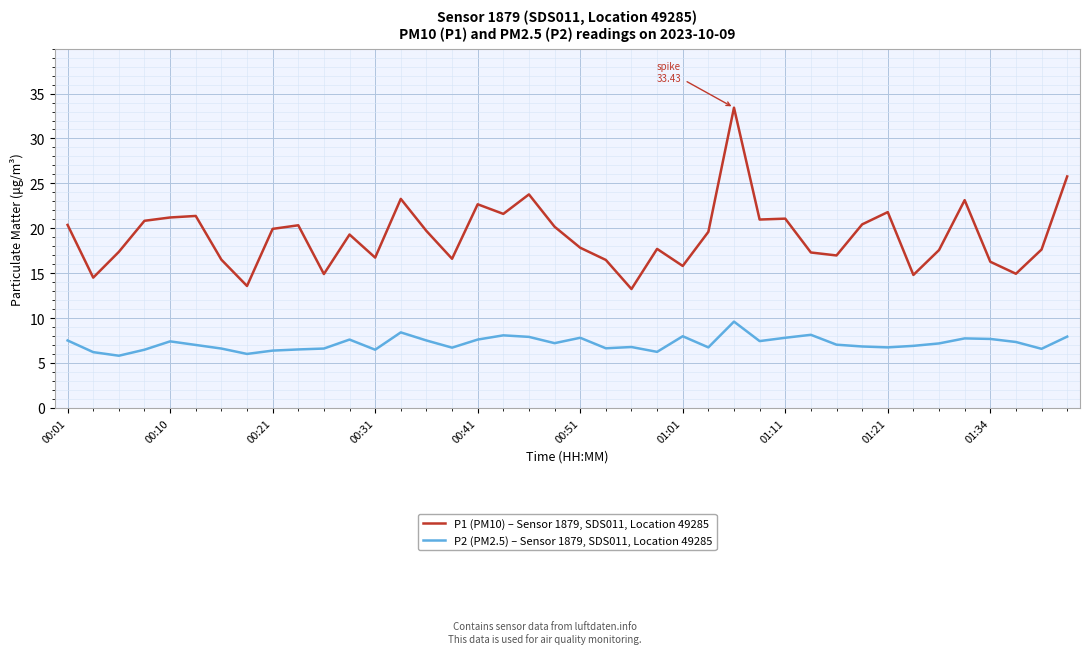

How many lines are shown in the chart?

2